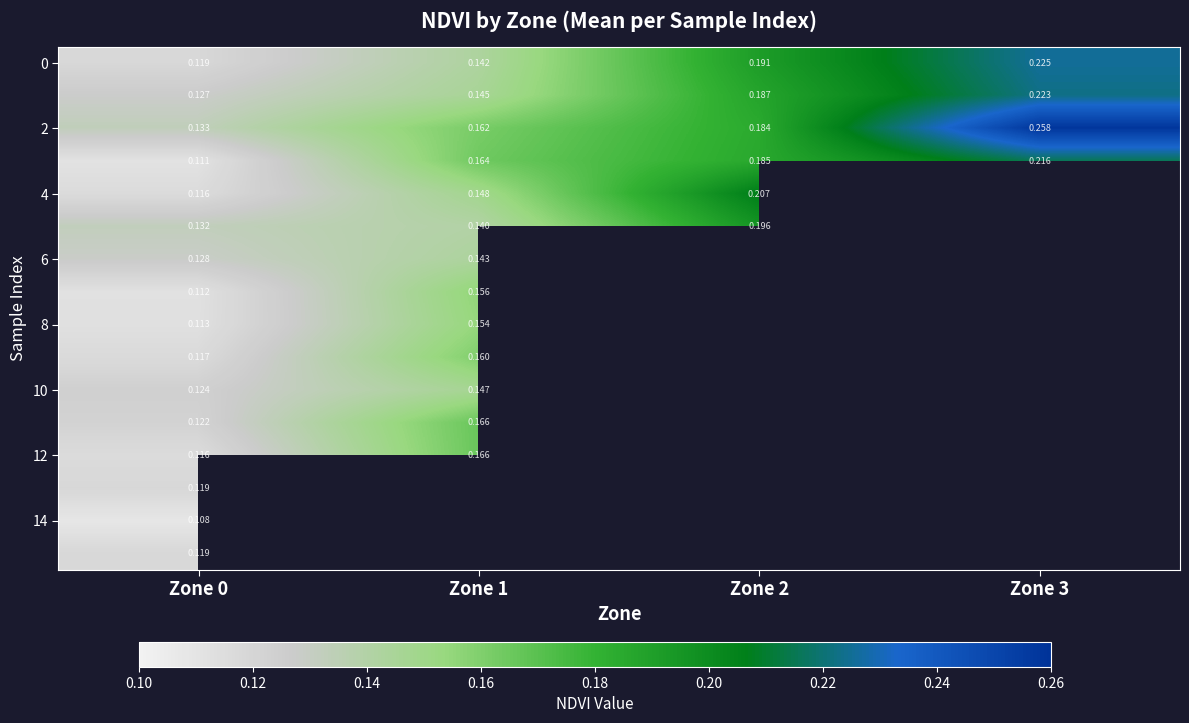

What is the maximum value shown in the chart?

0.3